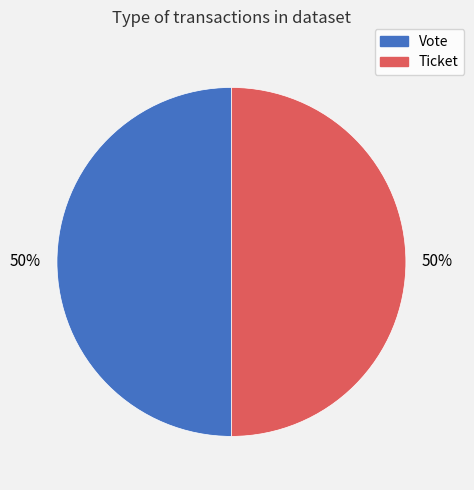

How many segments does this pie chart have?

2